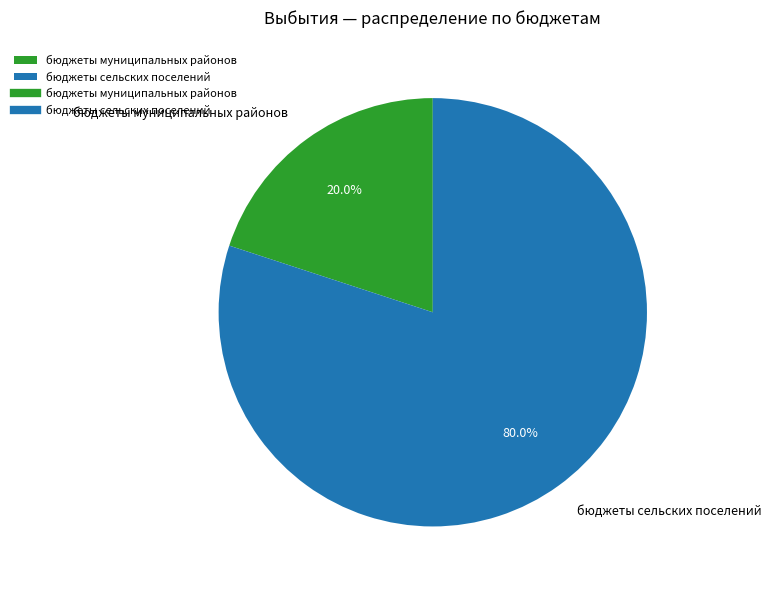

What portion of the pie excludes бюджеты муниципальных районов?

80.0%